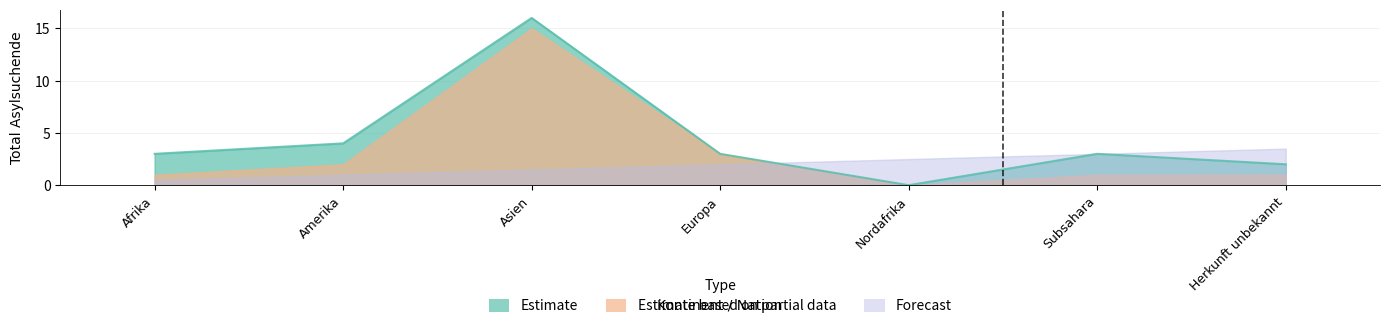

How many lines are shown in the chart?

3